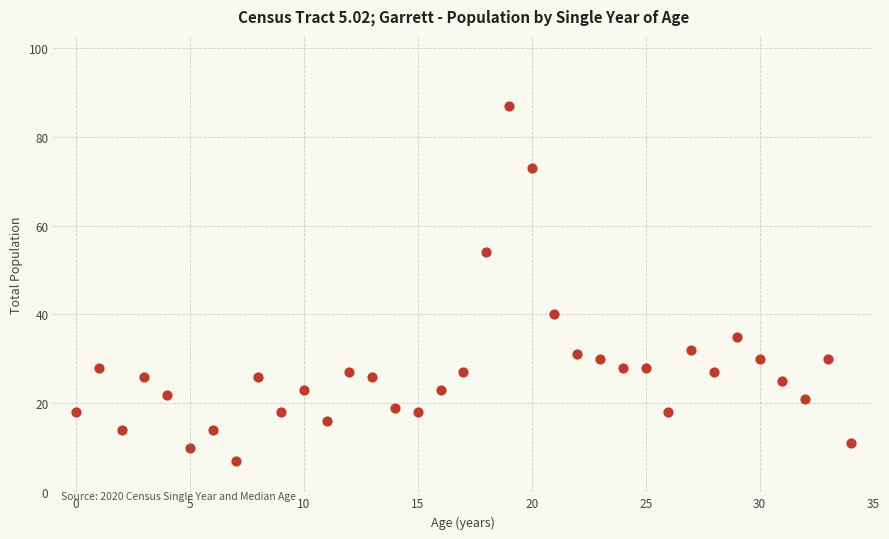

What is the range of Y values (max minus min)?

80